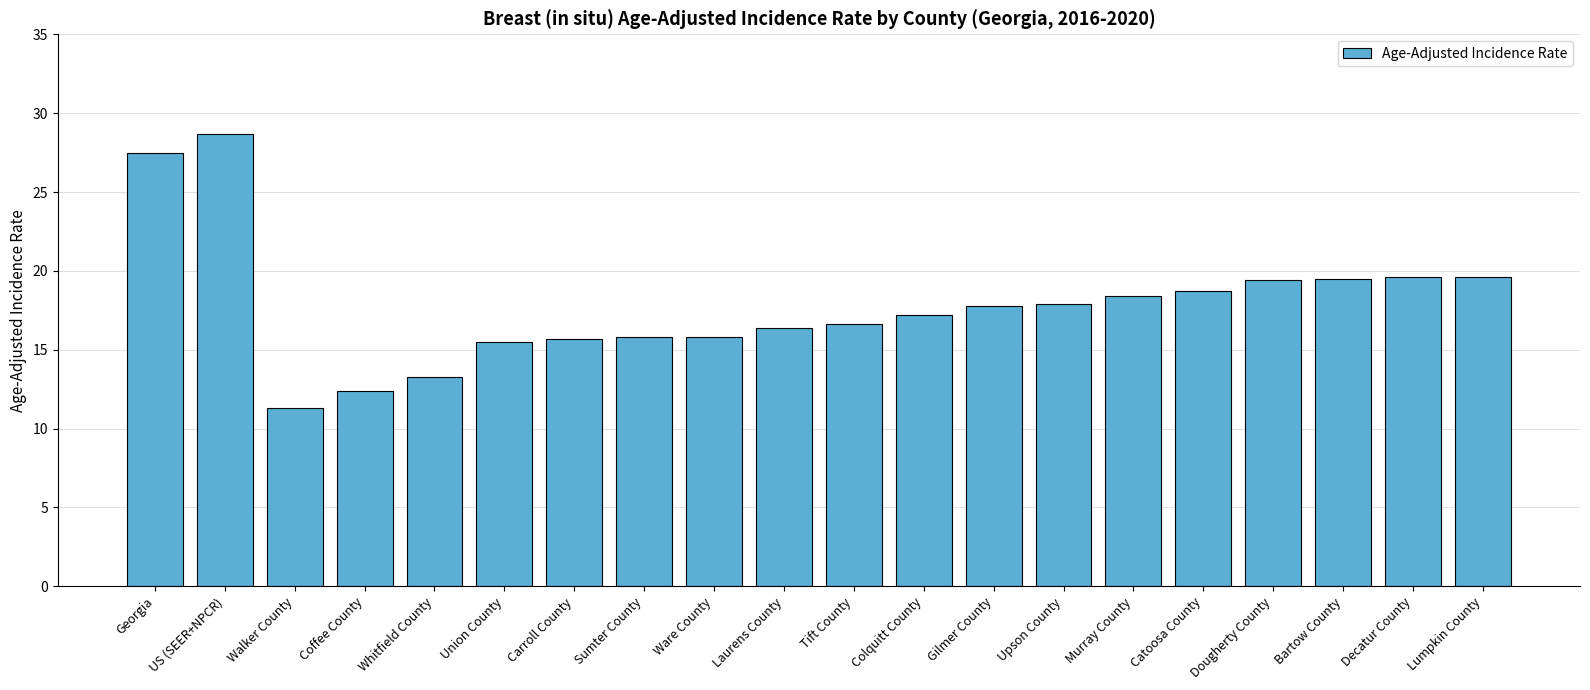

Count the number of values greater than 17.

11